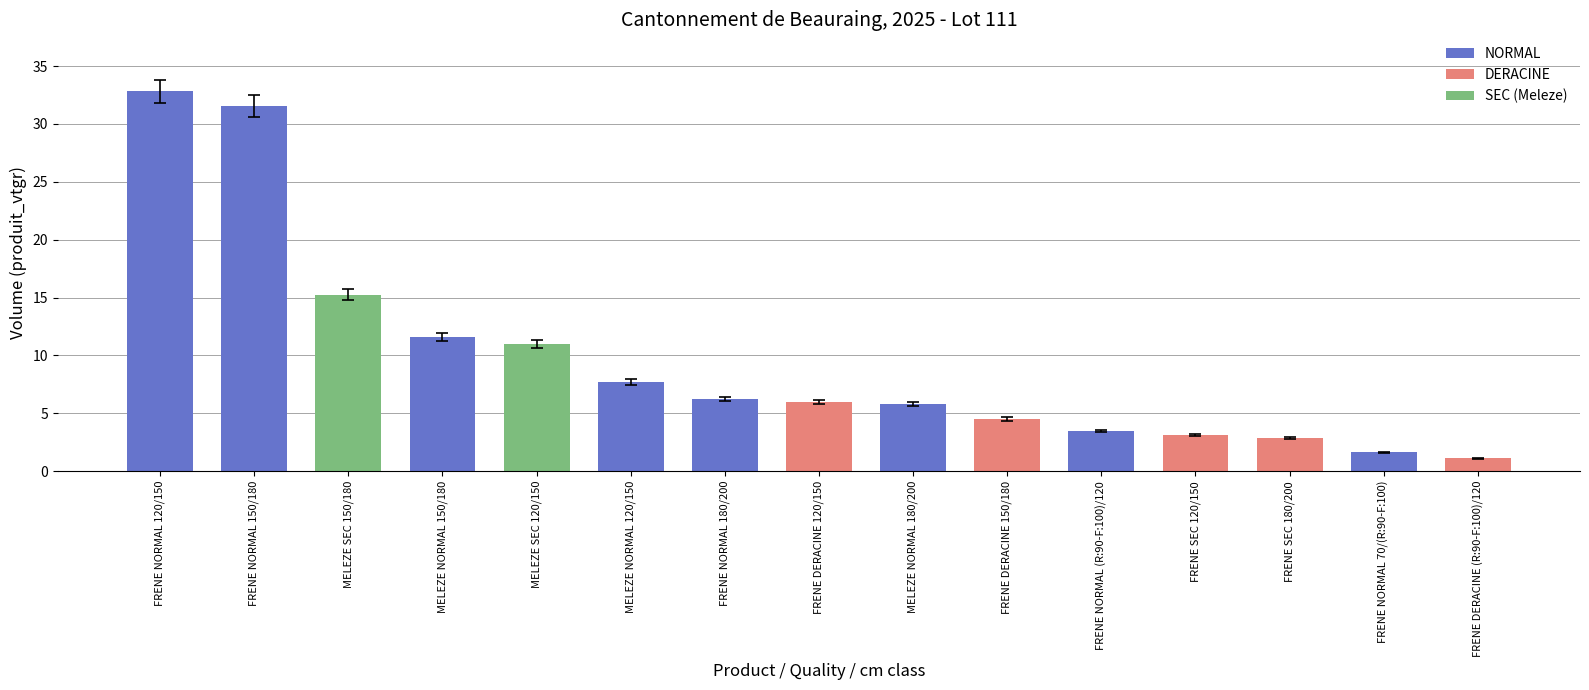

What is the label of the 1st bar from the right?

FRENE DERACINE (R:90-F:100)/120